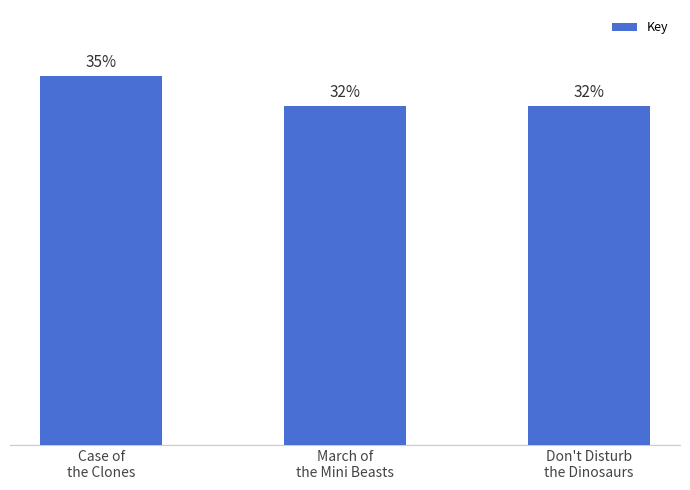

The value at March of
the Mini Beasts is 525372757. True or false?

True